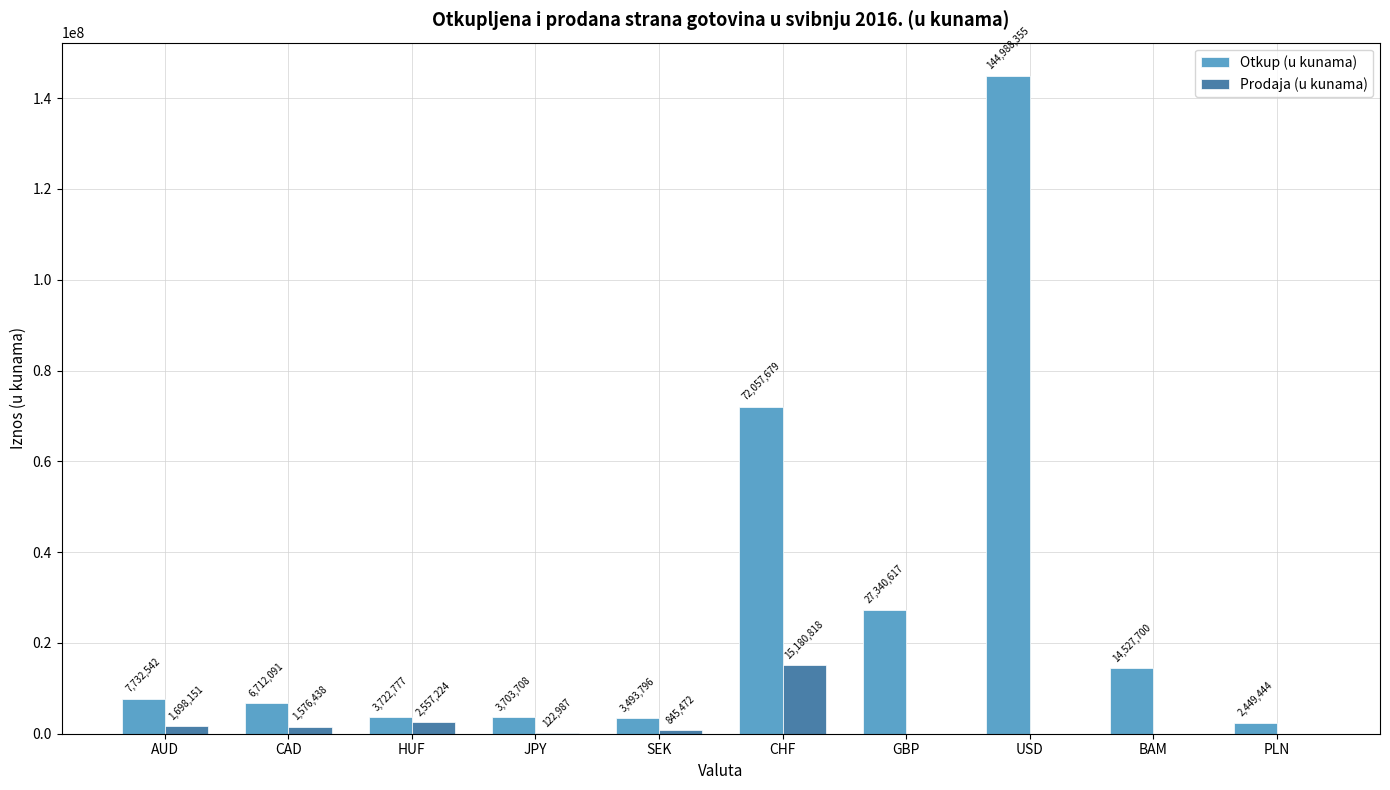

How many series are shown in this chart?

2